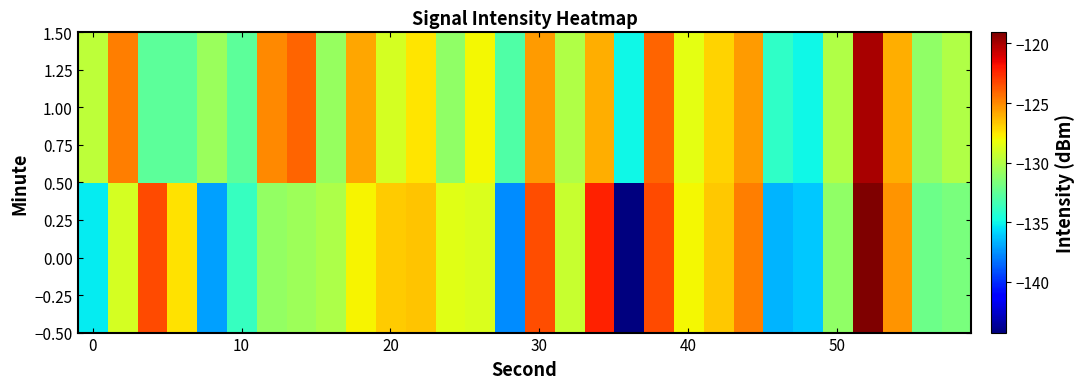

Rank the series by their average value, from highest to lowest.

1.00, 0.00